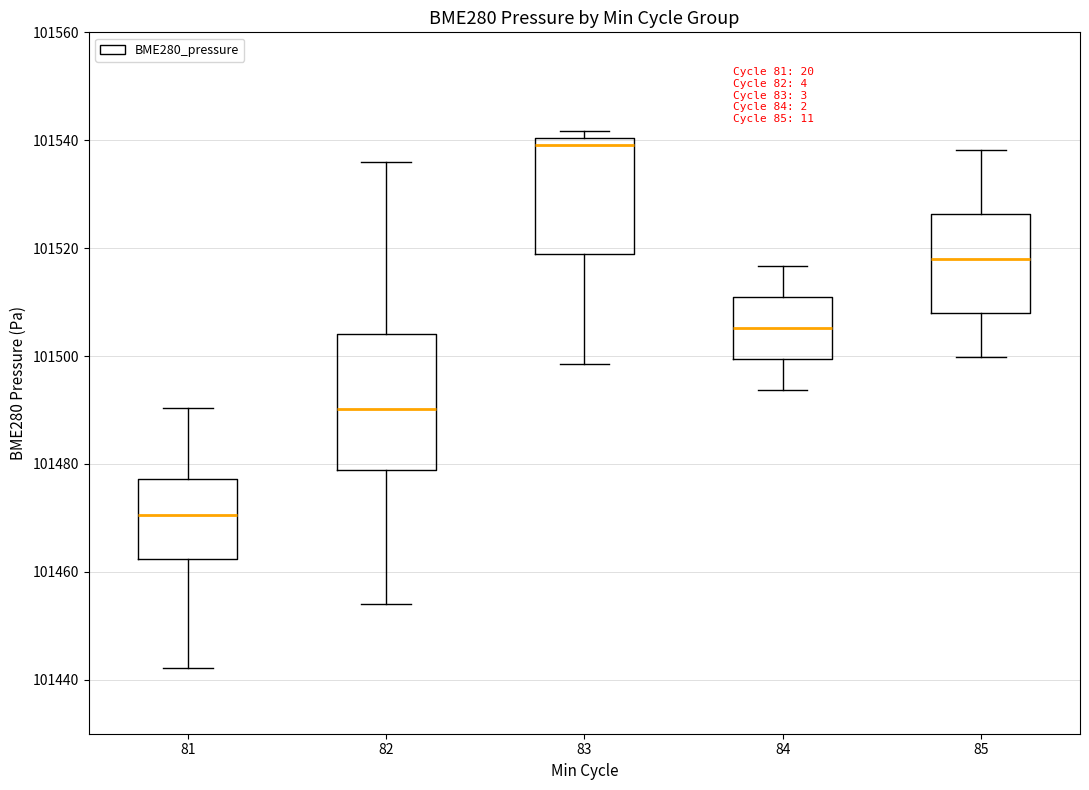

Comparing the boxes themselves (not the whiskers), which one is the tallest?

82